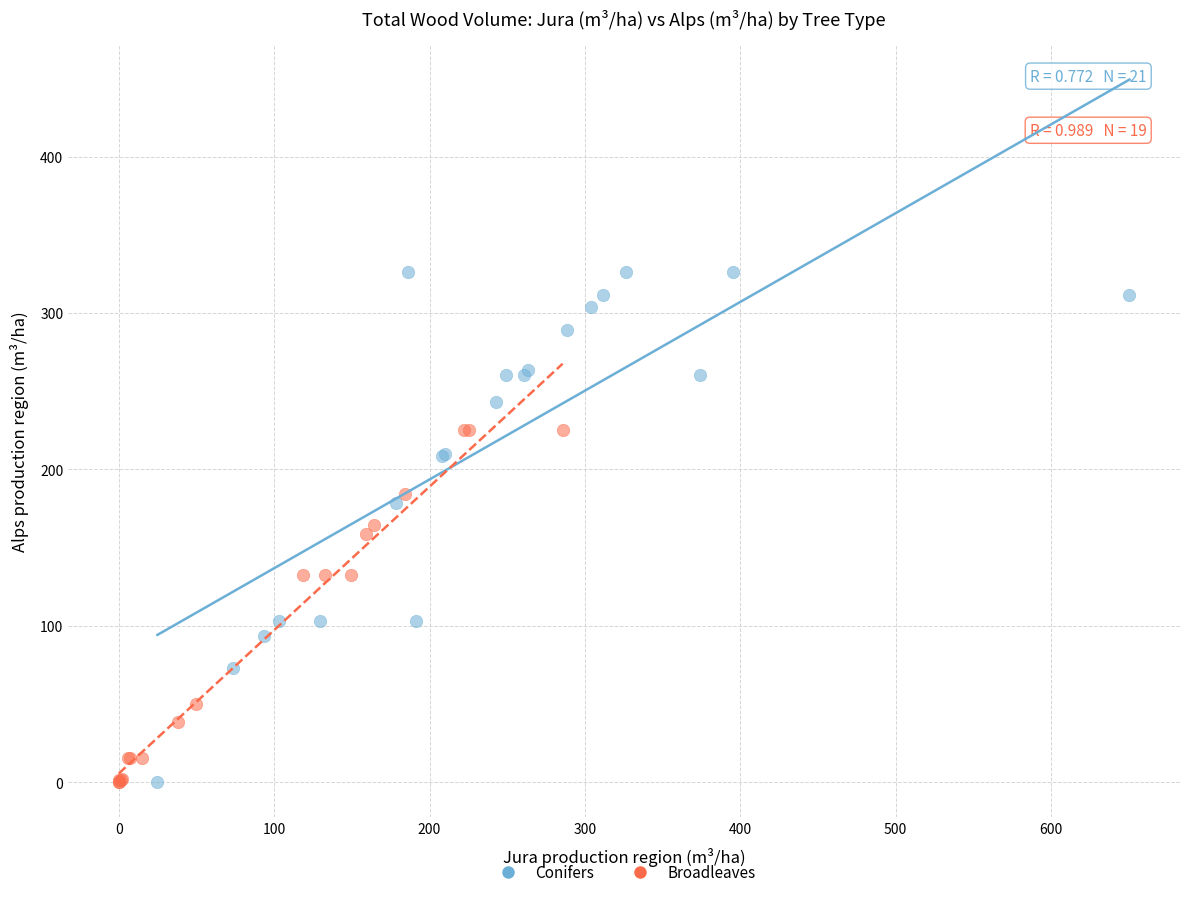

What are all the series names shown in the legend?

Conifers, Broadleaves